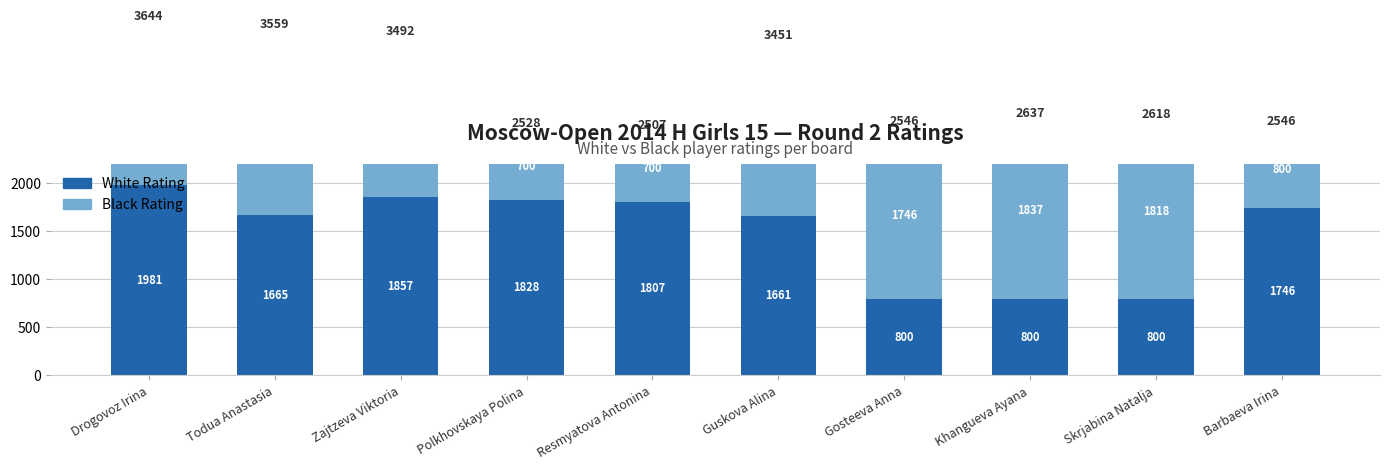

At which category does the chart reach its peak across all series?

Drogovoz Irina